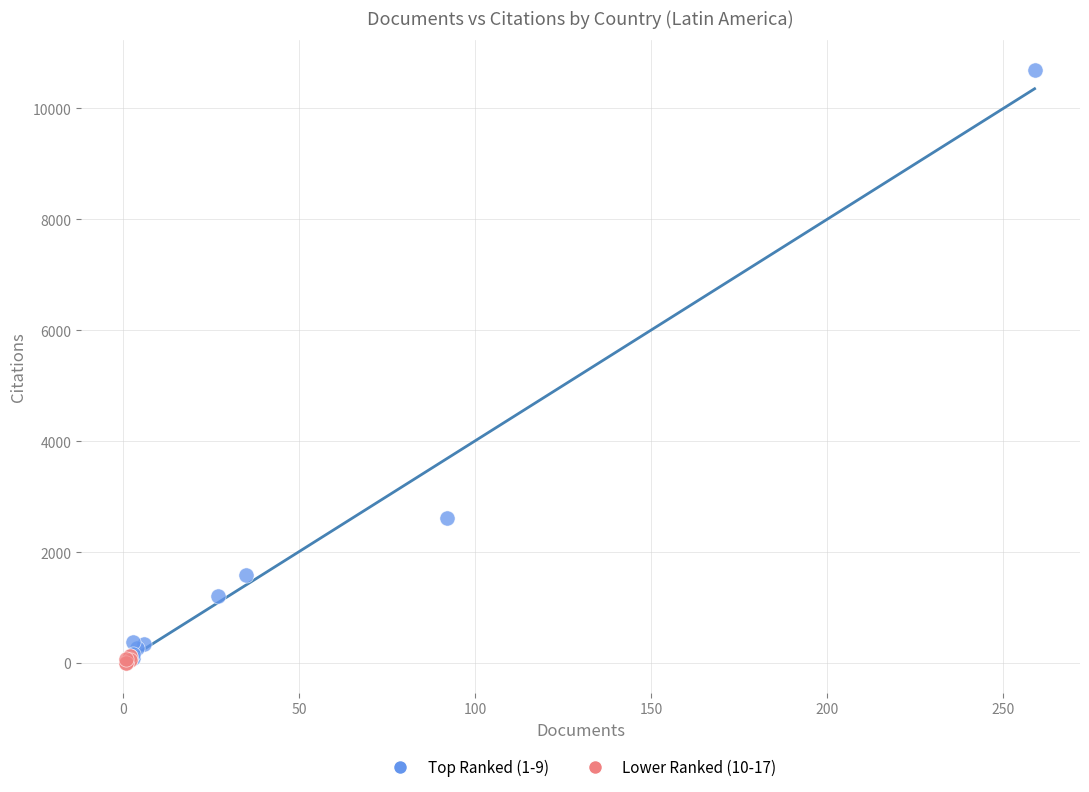

Which series contains the highest Y value?

Top Ranked (1-9)